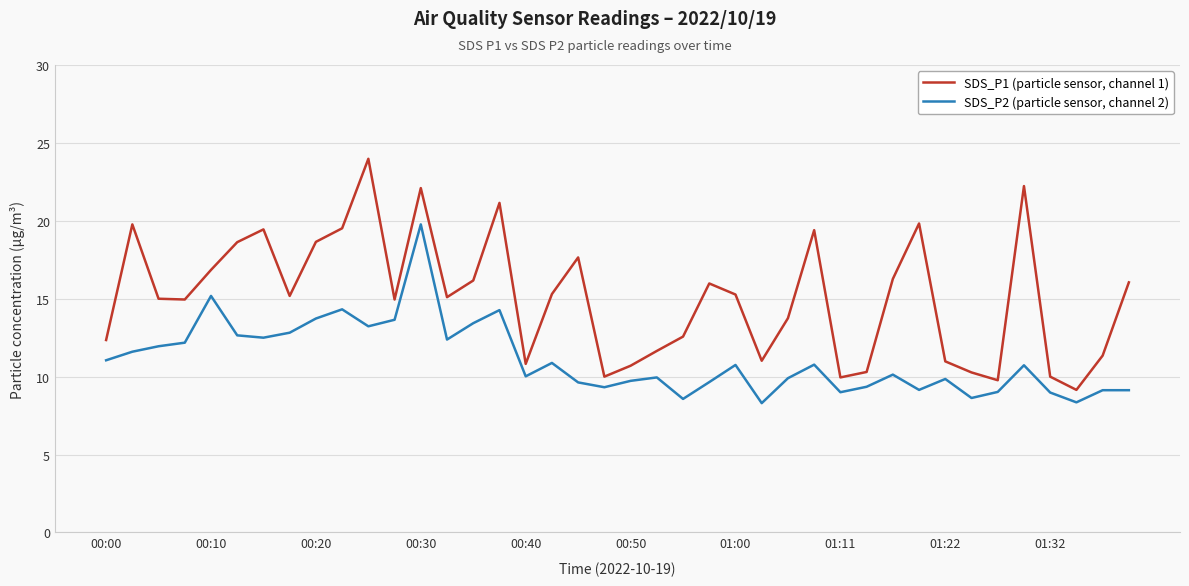

Is this an area chart (filled region under the line)?

No